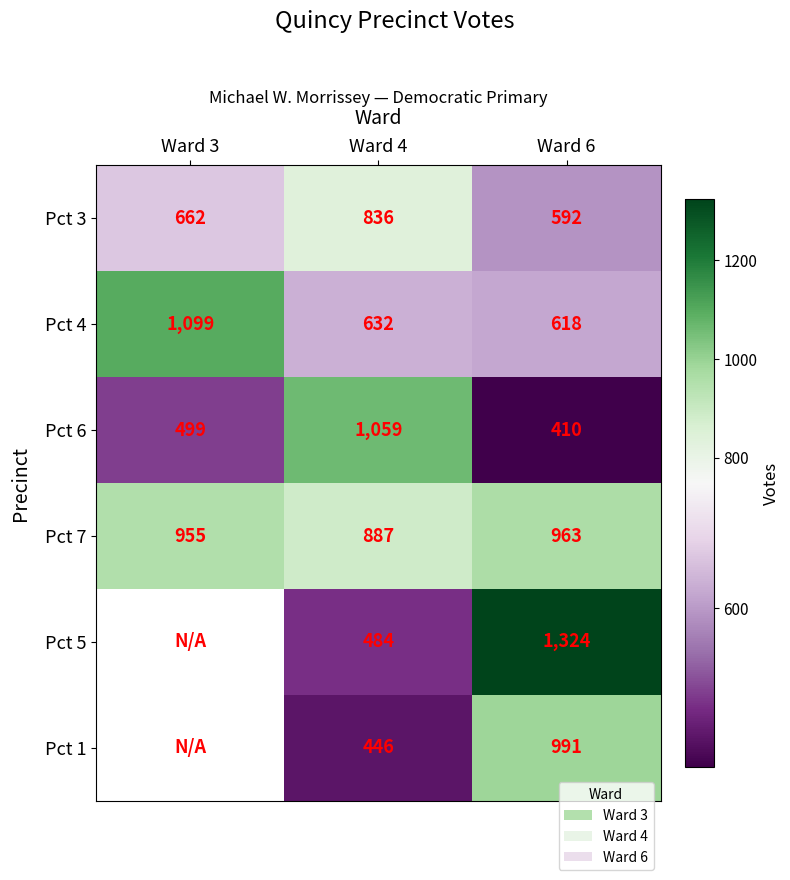

What is the average value of the Pct 6 series?

656